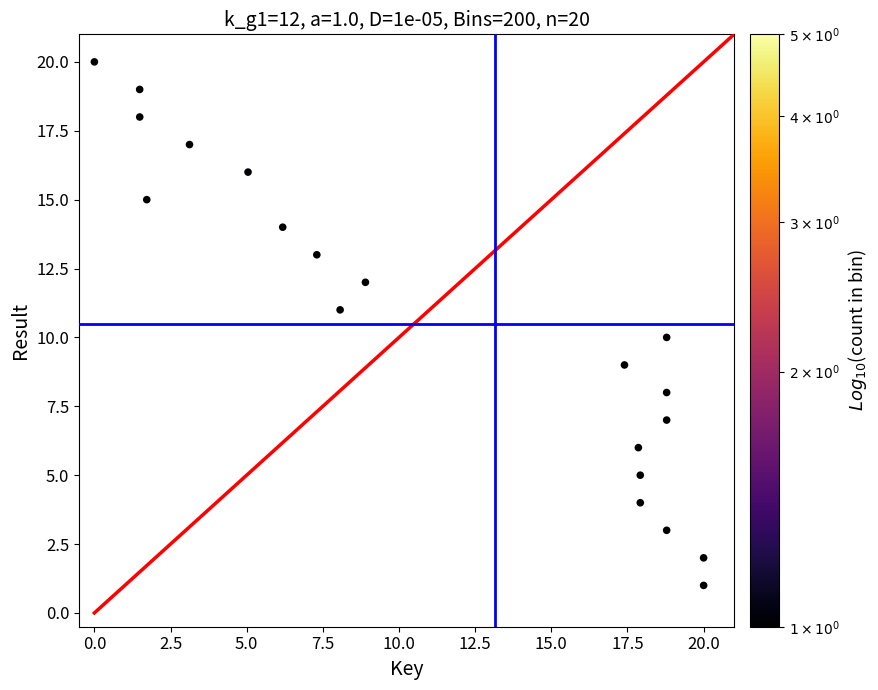

Count the number of points in this scatter plot.

20